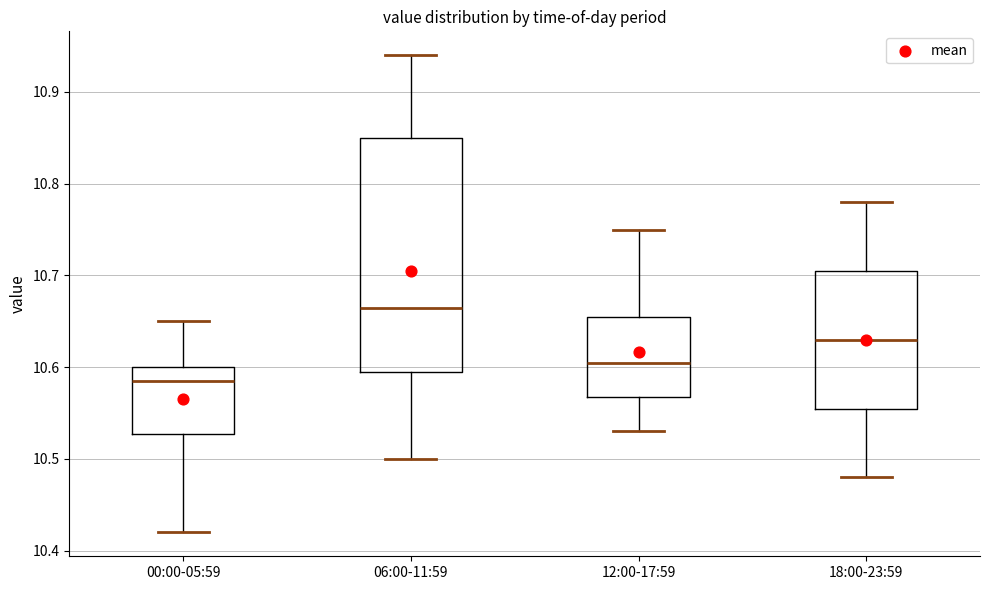

Reading left to right, transcribe this box plot: for each box, give where its median line is, the range the box spans, and where its two whiskers end, as read against the y-axis. The values are not printed on the chart, so give them approximately, as read against the axis.

00:00-05:59: median 10.59, box 10.53 to 10.60, whiskers 10.42 to 10.65
06:00-11:59: median 10.67, box 10.60 to 10.85, whiskers 10.50 to 10.94
12:00-17:59: median 10.61, box 10.57 to 10.66, whiskers 10.53 to 10.75
18:00-23:59: median 10.63, box 10.56 to 10.71, whiskers 10.48 to 10.78